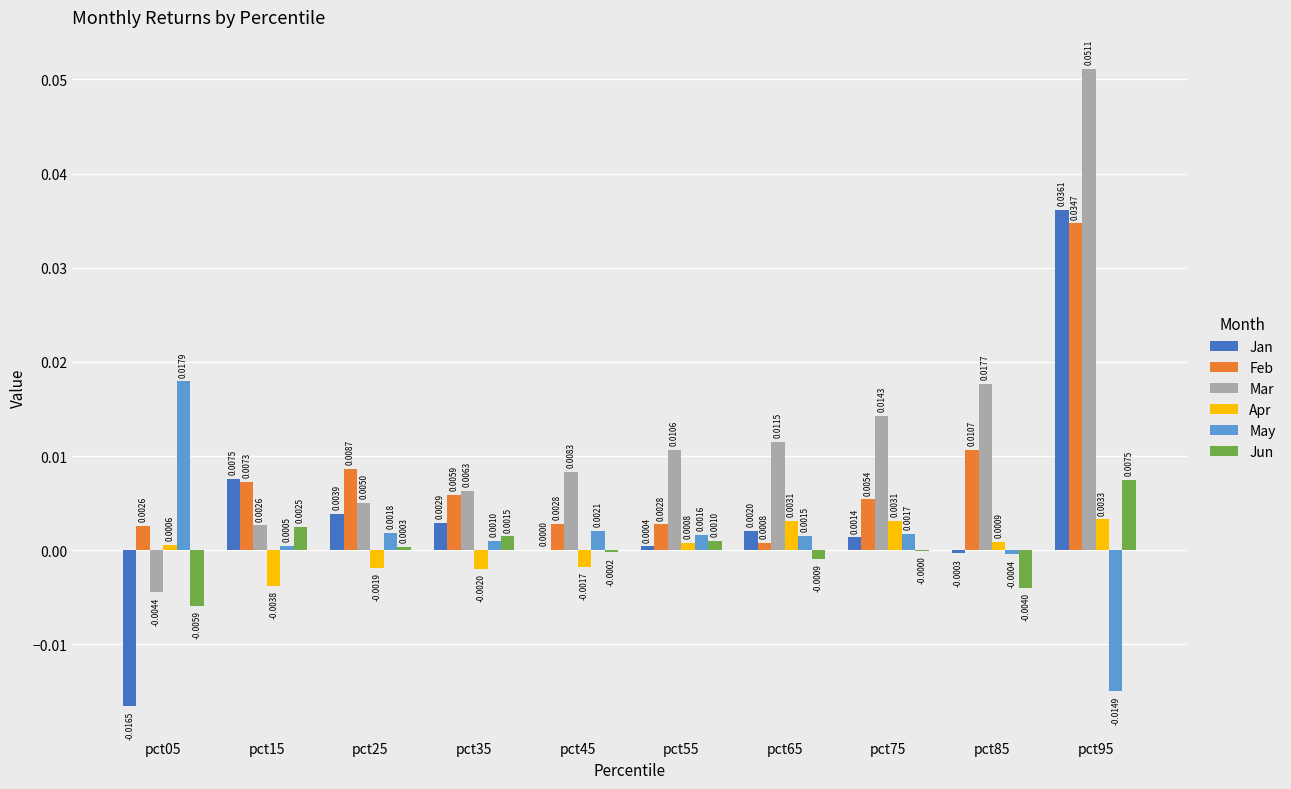

How many values in Apr are above zero?

6